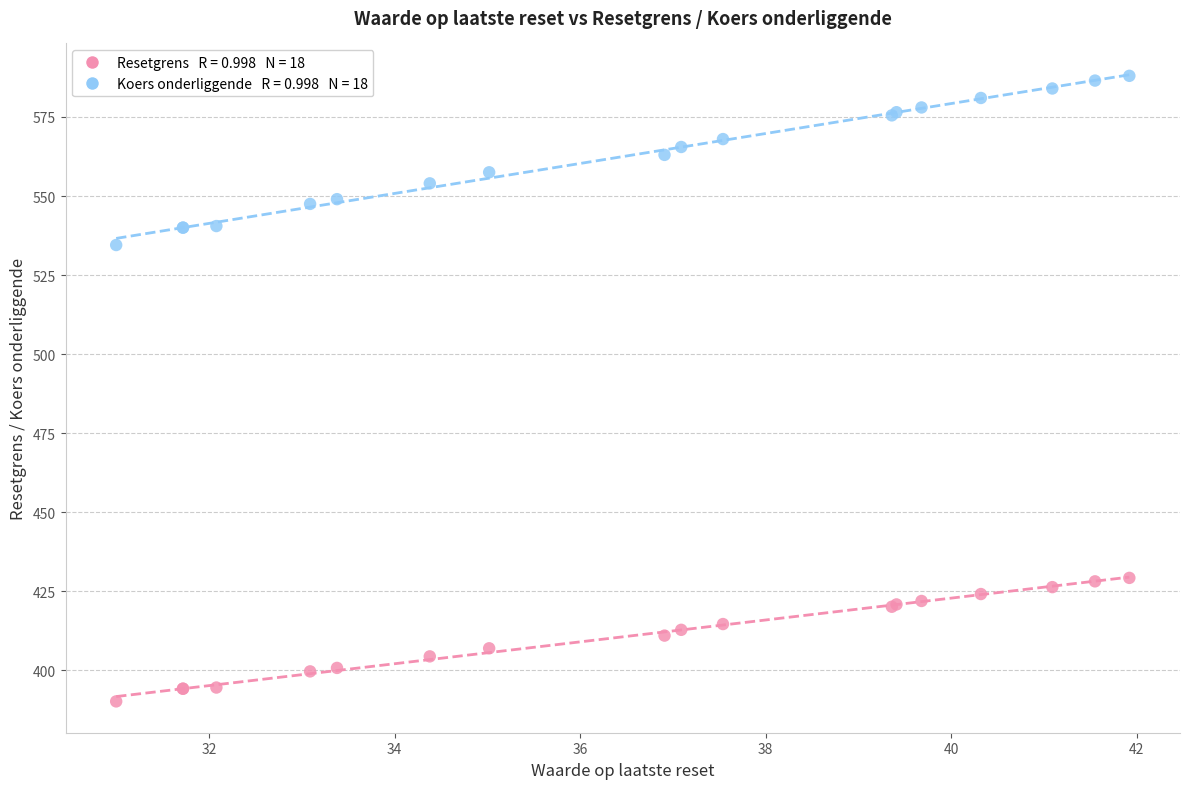

Across all series, what Y value is closest to 489?

534.5